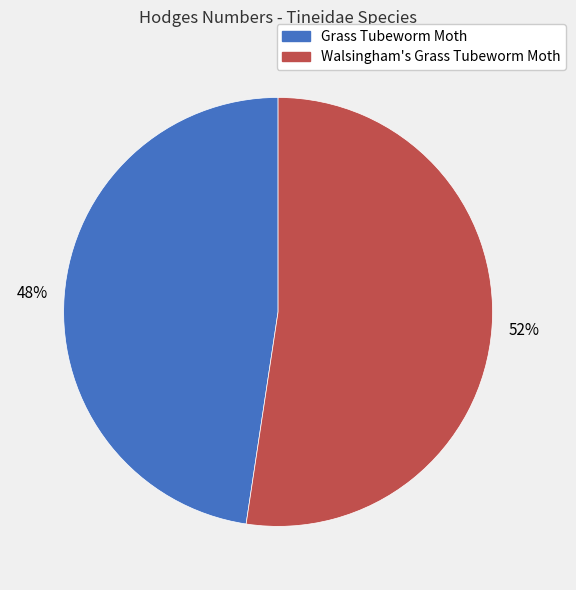

To the nearest percent, what is the average slice percentage?

50%